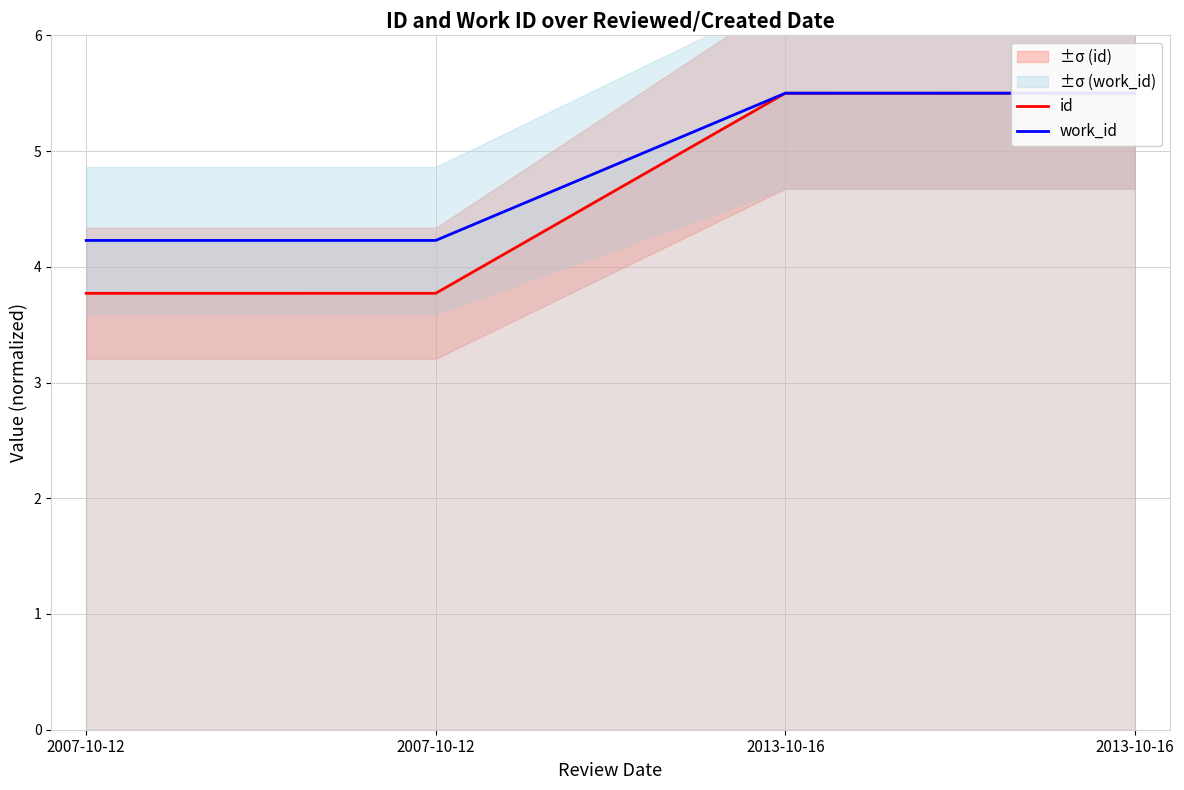

List the series in order of their peak value, lowest first.

id, work_id